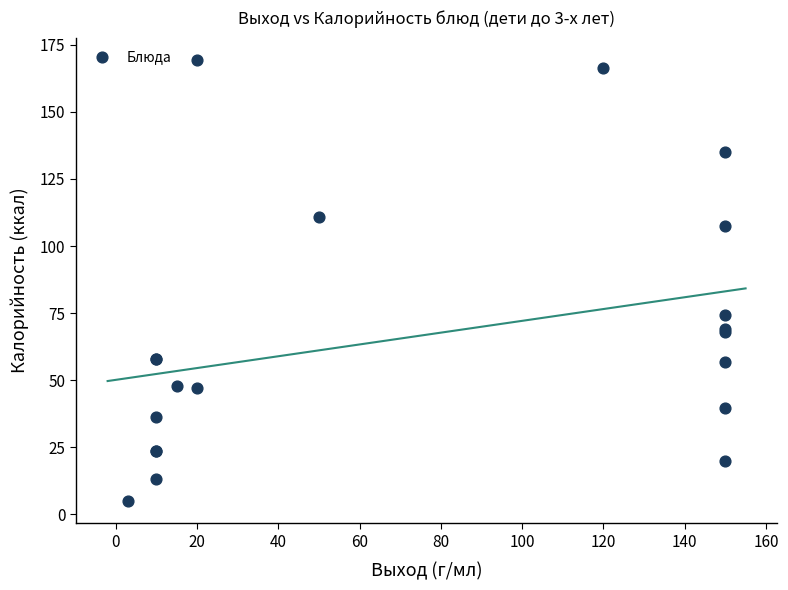

What Y value in the scatter plot is closest to 87?

74.2